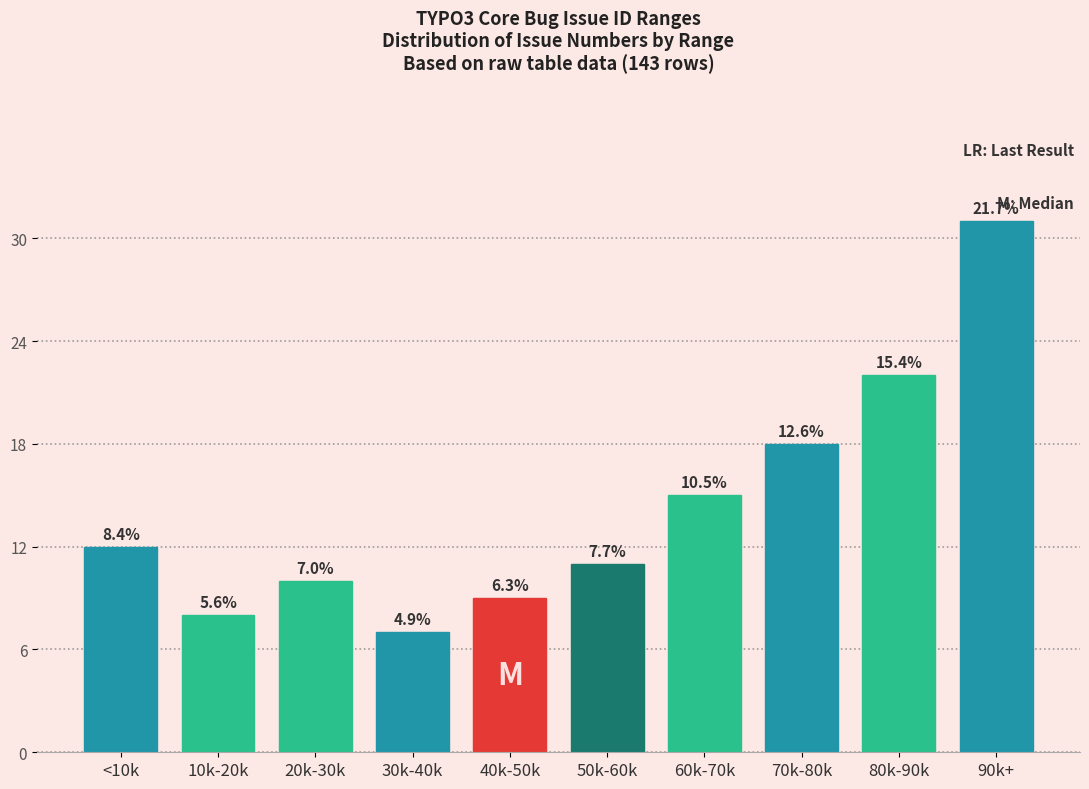

How many bars are there in total?

10